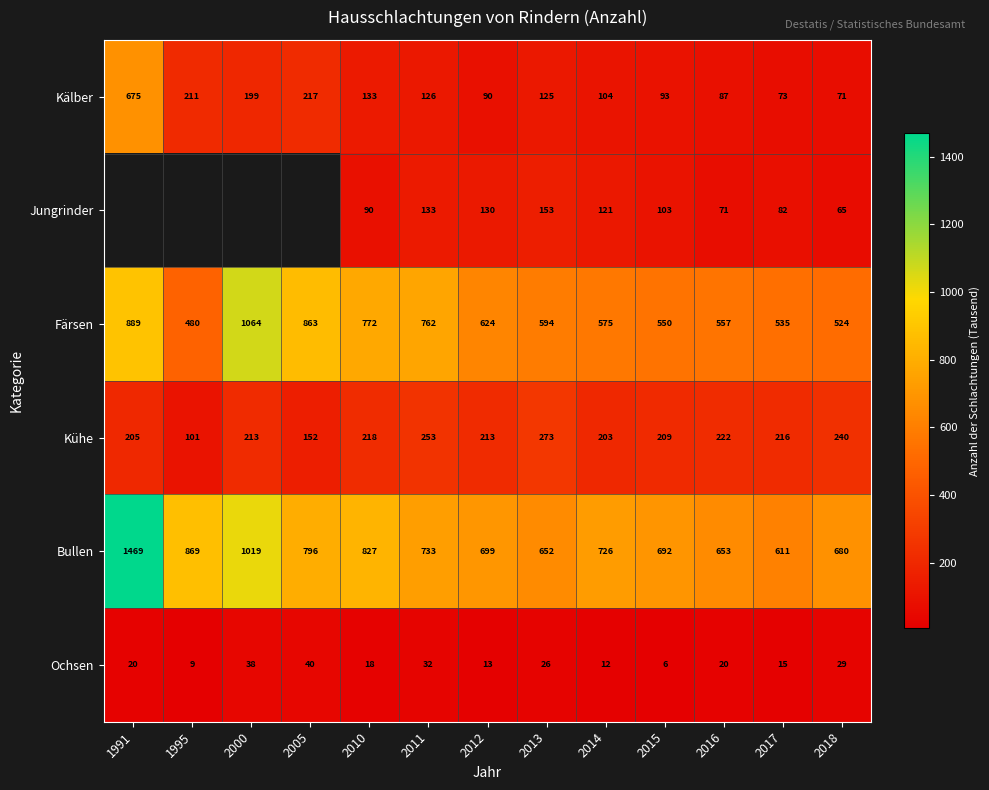

At how many categories does at least one series exceed 465?

13